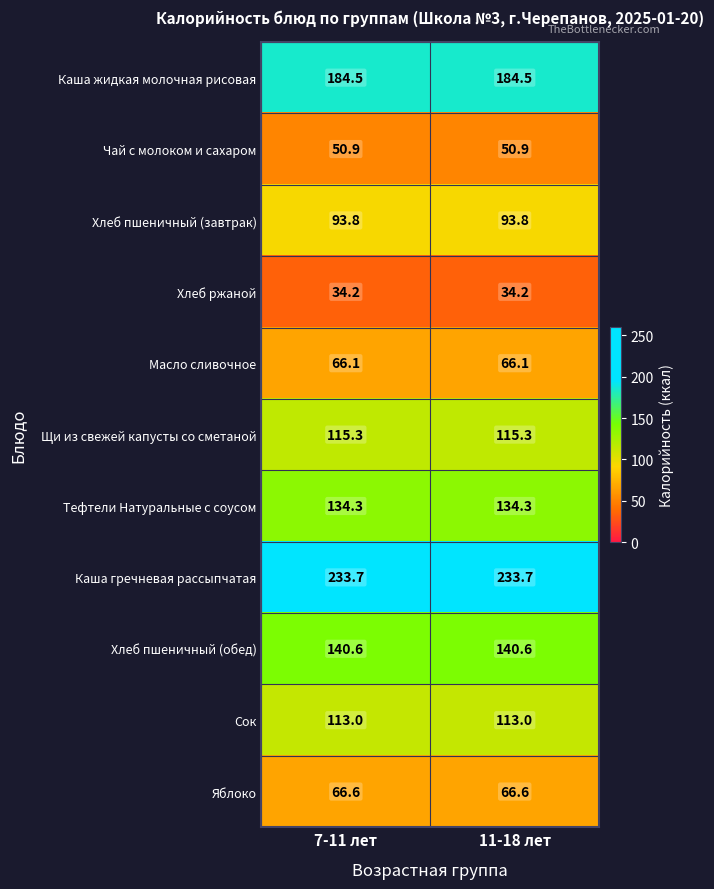

List the series in order of their peak value, highest first.

Каша гречневая рассыпчатая, Каша жидкая молочная рисовая, Хлеб пшеничный (обед), Тефтели Натуральные с соусом, Щи из свежей капусты со сметаной, Сок, Хлеб пшеничный (завтрак), Яблоко, Масло сливочное, Чай с молоком и сахаром, Хлеб ржаной